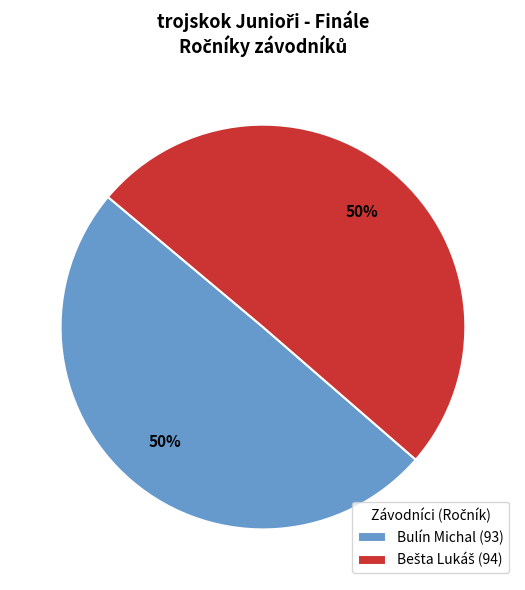

Count the number of slices in the pie.

2